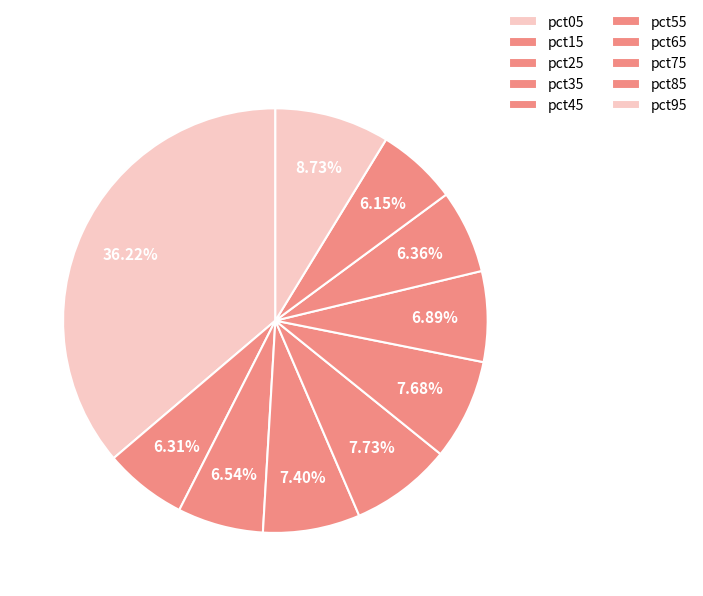

How much of the chart is everything except pct75?

93.6%